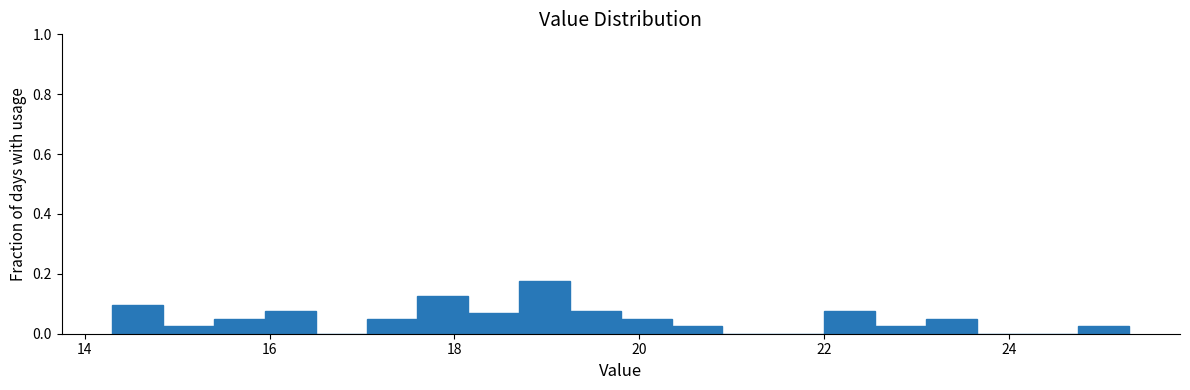

Read against the x-axis, roughly where is the centre of the tallest bar?

19.0